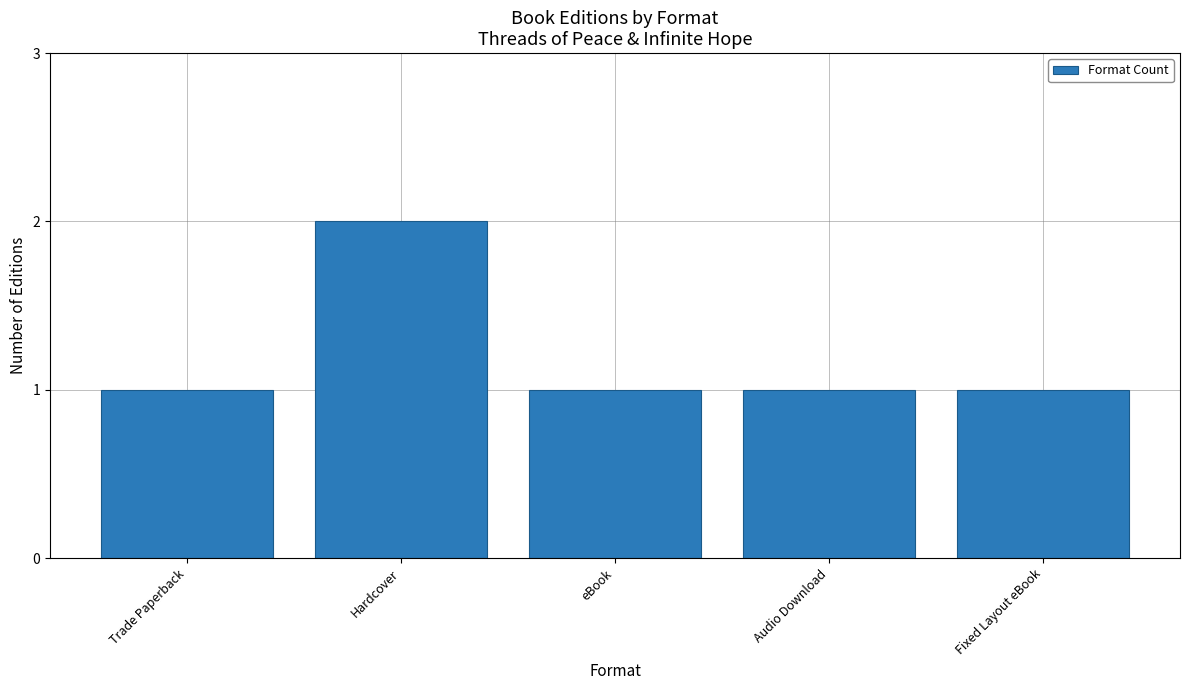

Which has a higher value, Hardcover or Fixed Layout eBook?

Hardcover